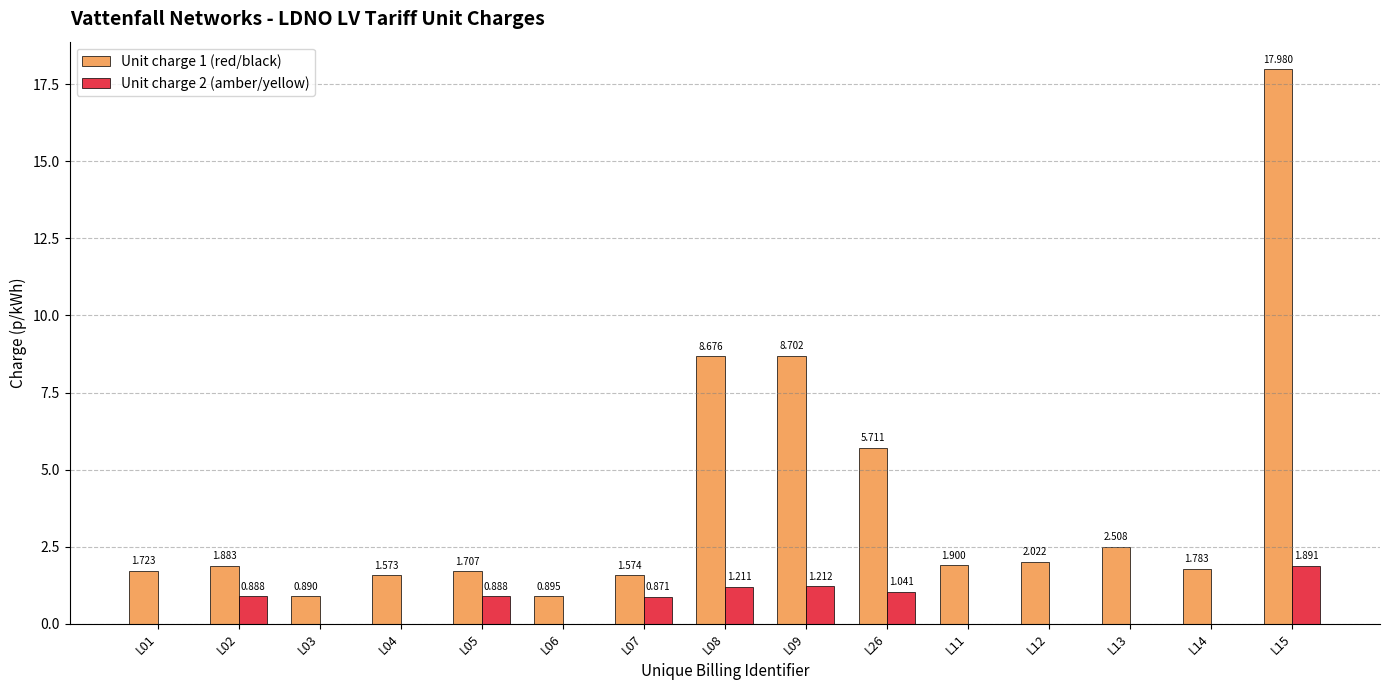

Is the value of Unit charge 1 (red/black) at L09 greater than the value of Unit charge 2 (amber/yellow) at L04?

Yes